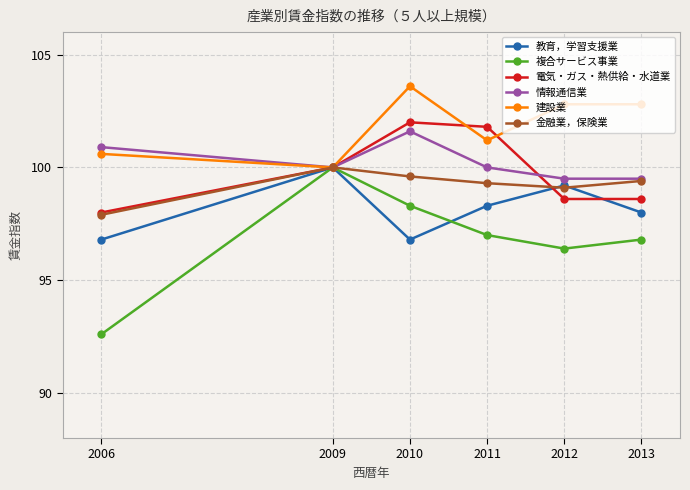

At which category does 情報通信業 reach its first local valley?

2009